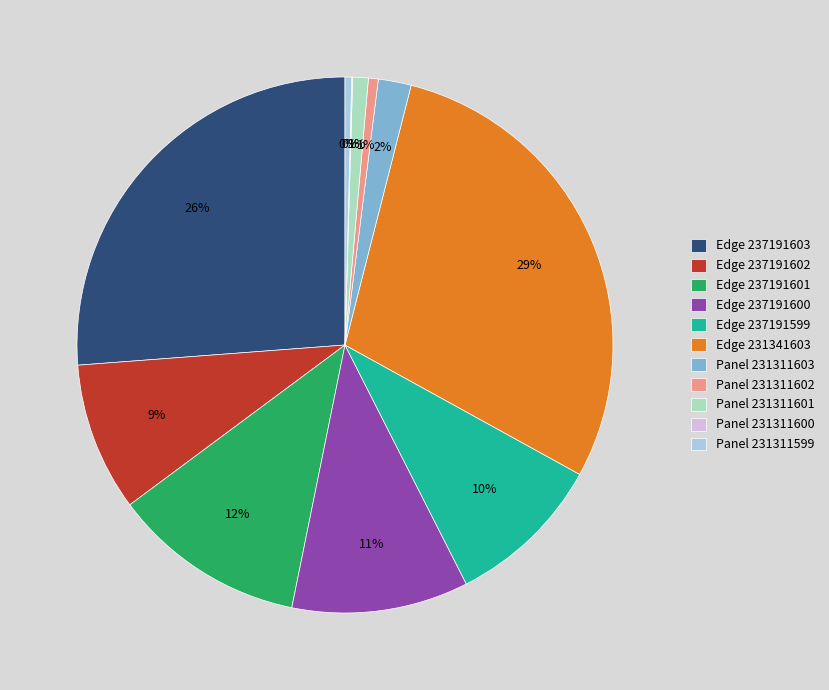

Is there a majority slice in this chart?

No